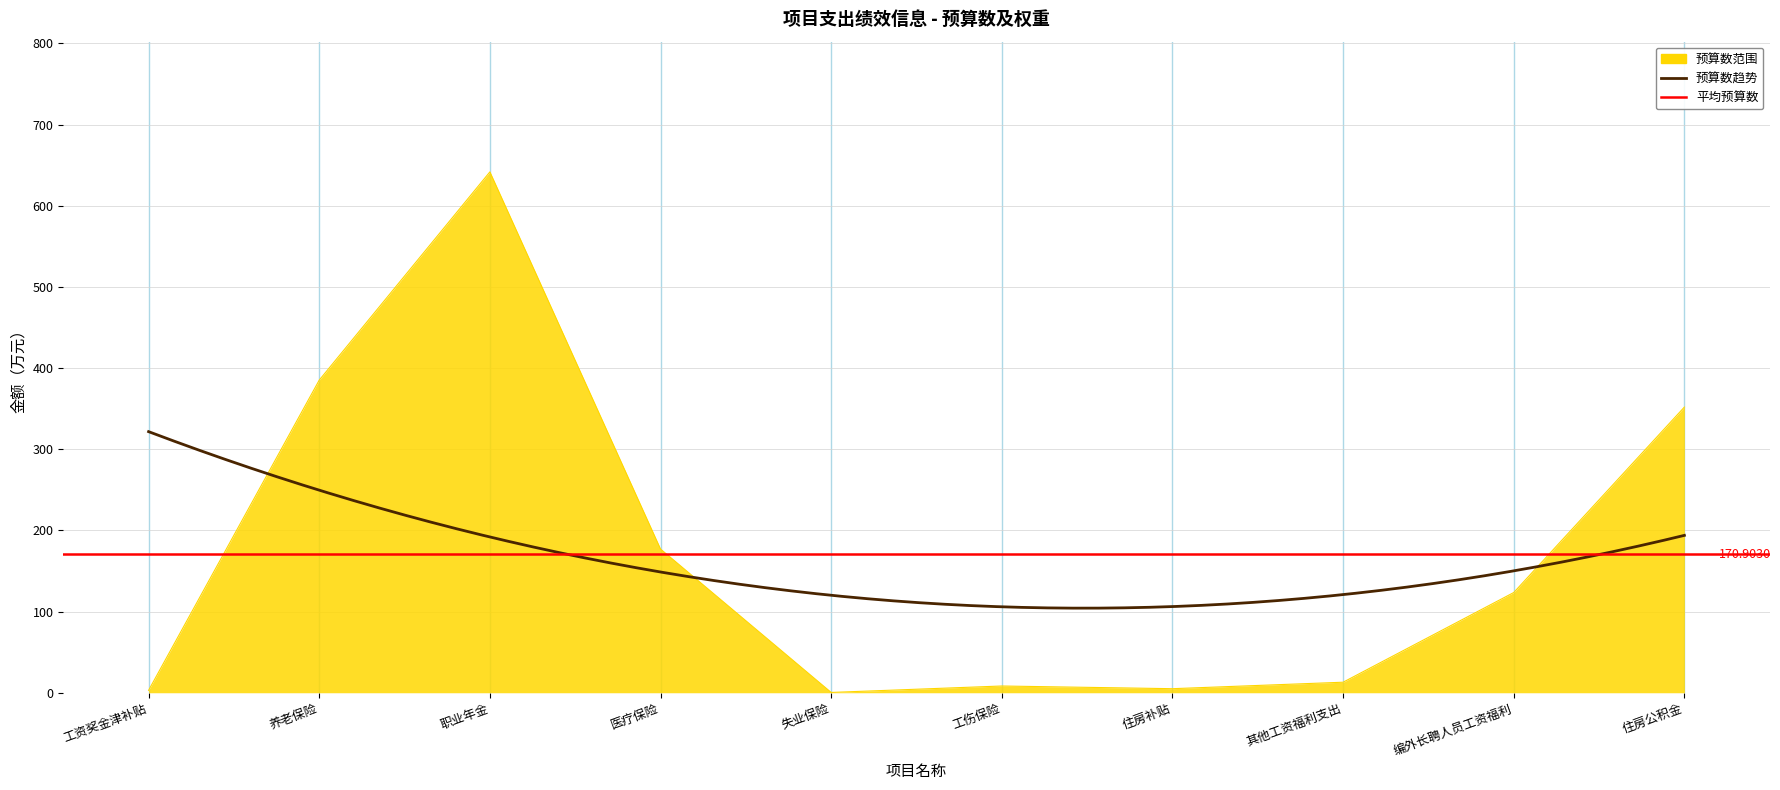

List the labels in order of value, largest first.

职业年金, 养老保险, 住房公积金, 医疗保险, 编外长聘人员工资福利, 其他工资福利支出, 工伤保险, 住房补贴, 工资奖金津补贴, 失业保险